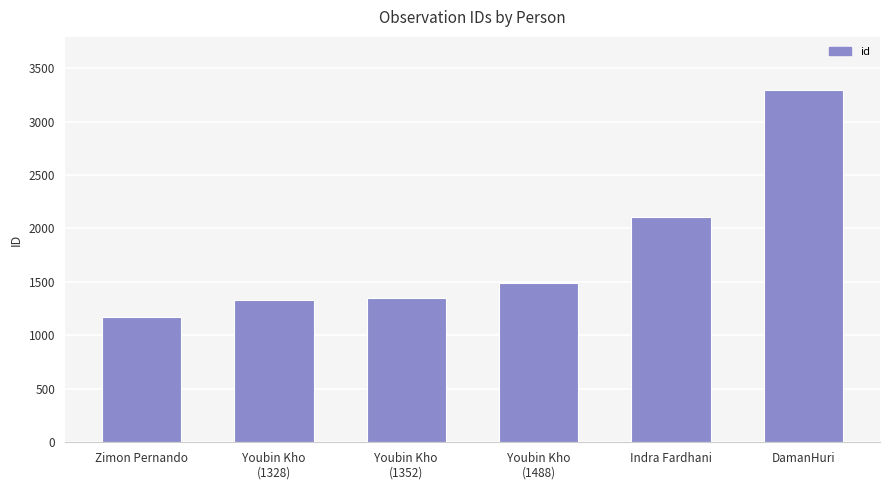

The chart shows a value of 1488 at Youbin Kho
(1488). True or false?

True